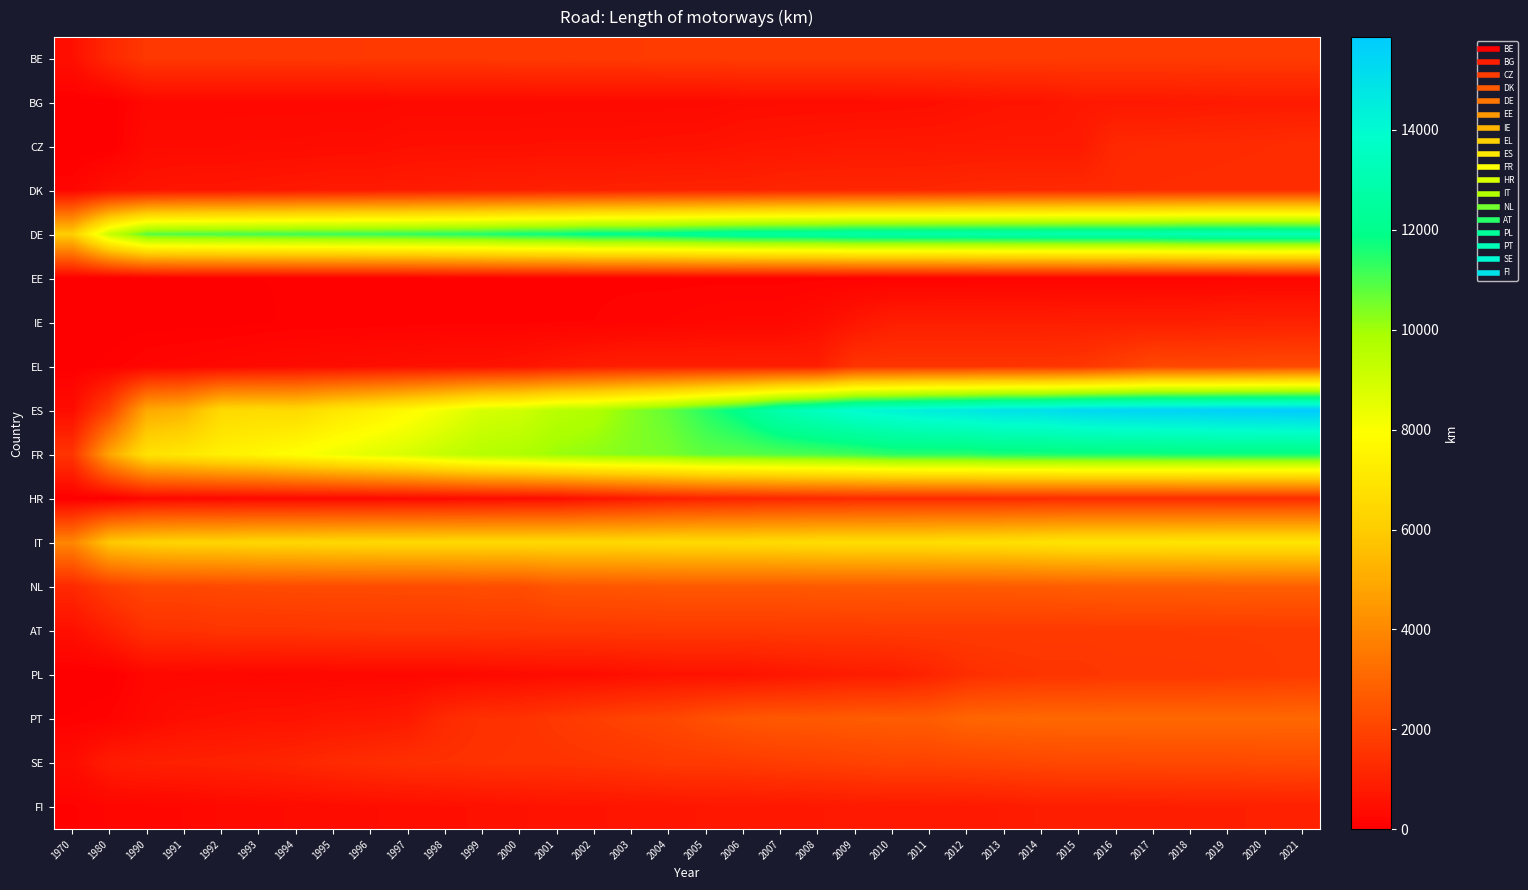

Which has a higher value, 2021 or 2012?

2021